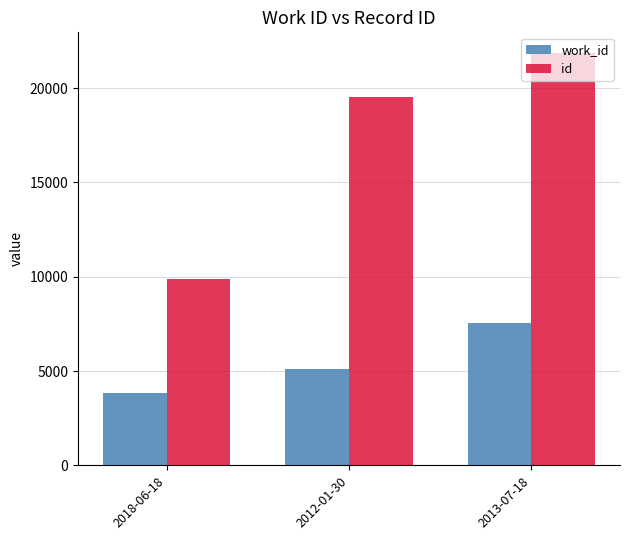

What are all the series names shown in the legend?

work_id, id